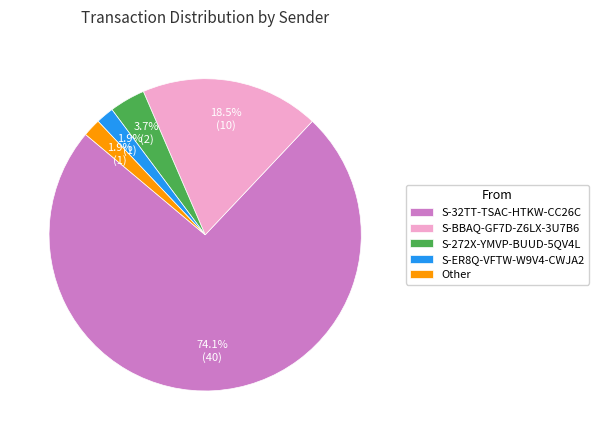

Does S-32TT-TSAC-HTKW-CC26C account for over 50% of the chart?

Yes